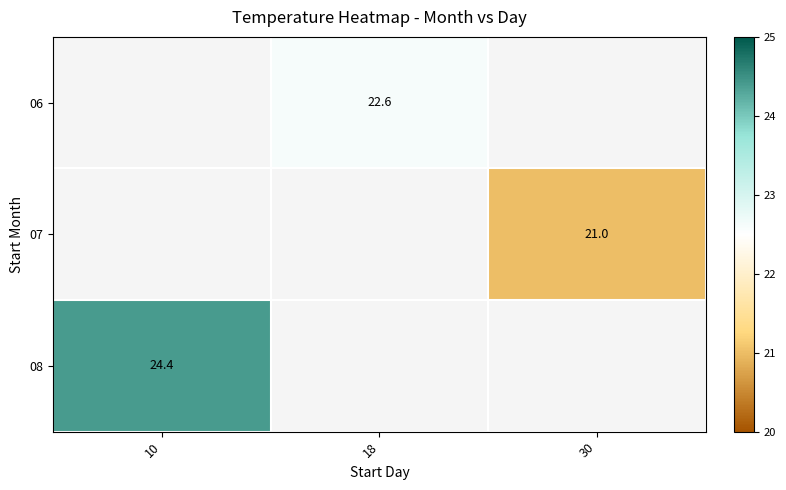

Which has a higher value, 30 or 10?

10